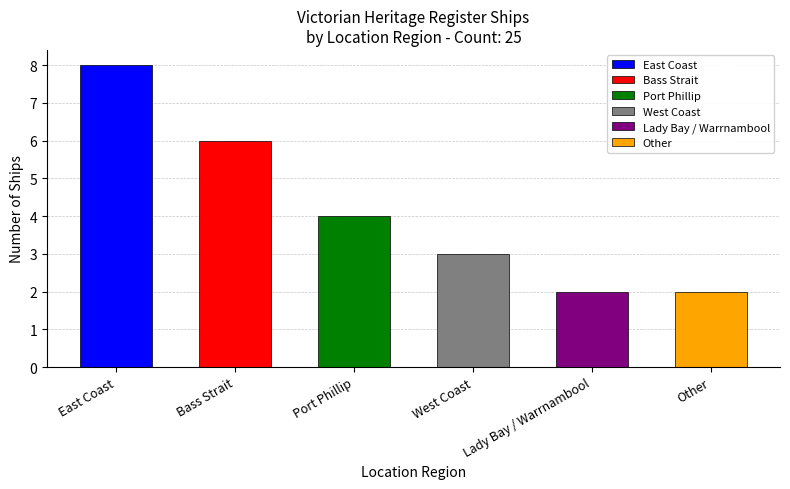

Does the chart contain stacked bars?

No